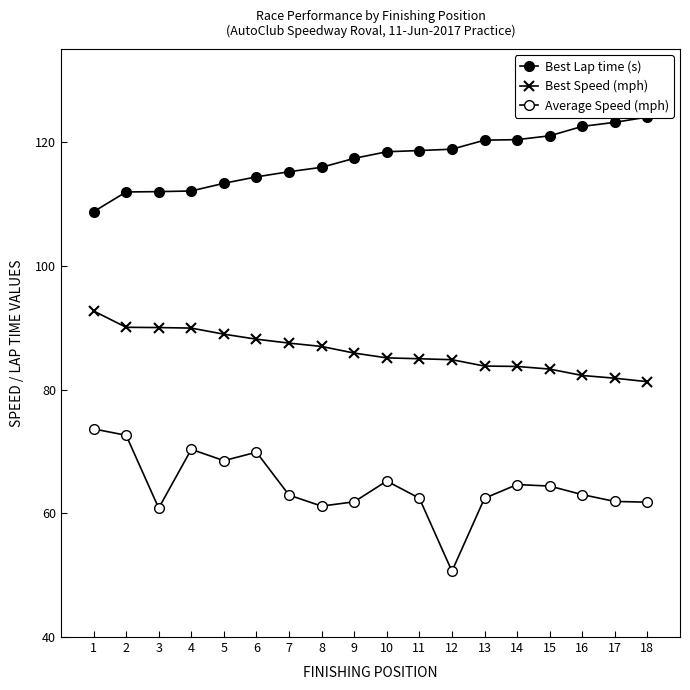

True or false: Average Speed (mph) has a value of 60.8 at 3.

True